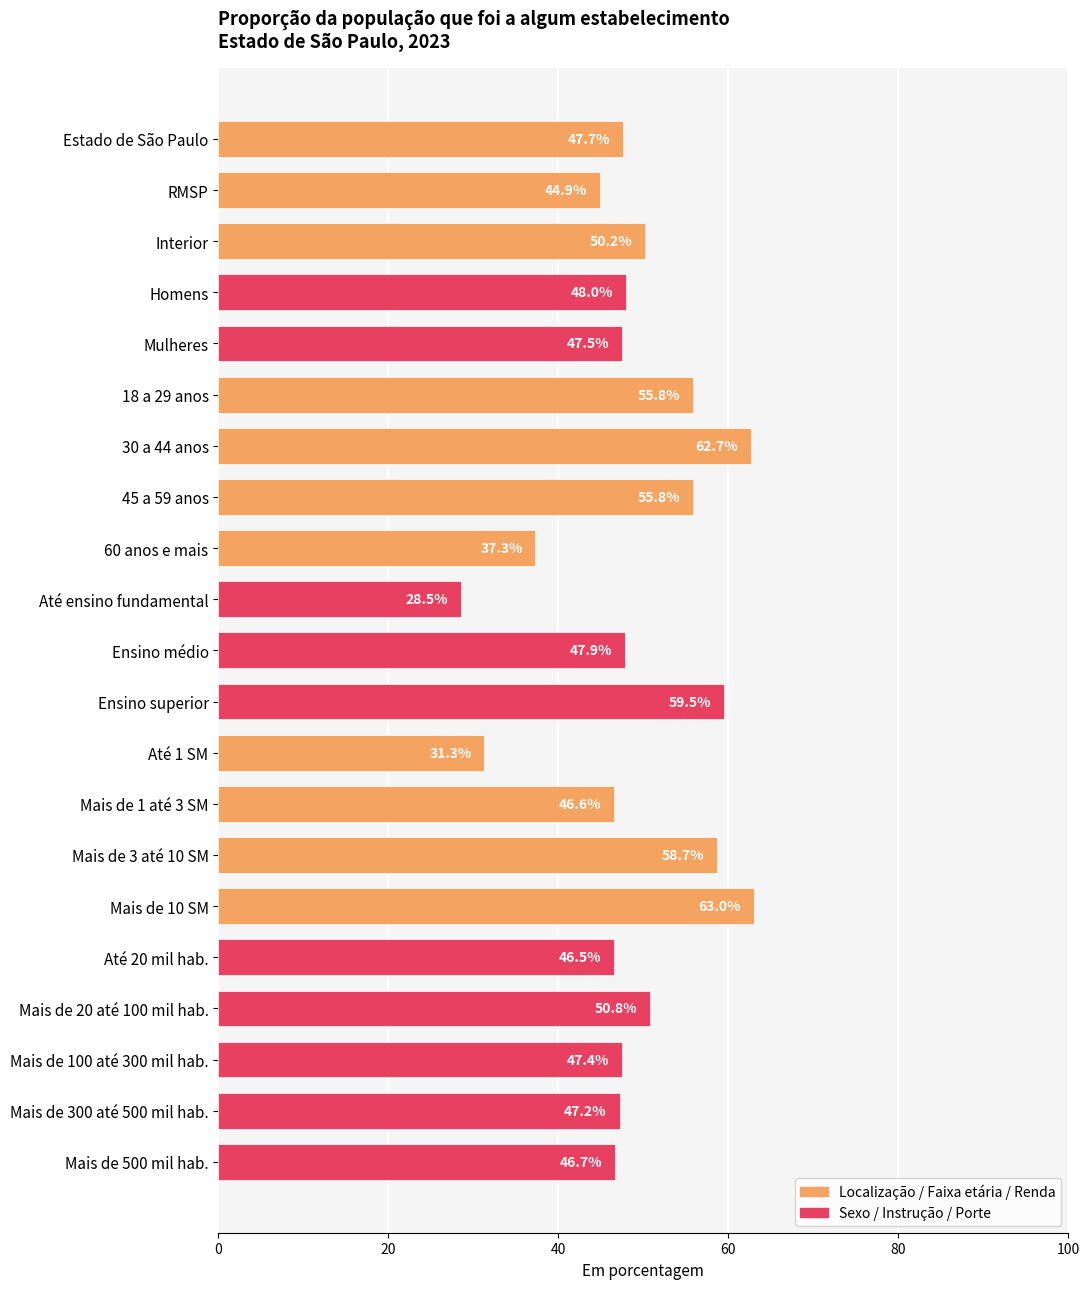

What is the change in value from Interior to Mais de 300 até 500 mil hab.?

-3.0